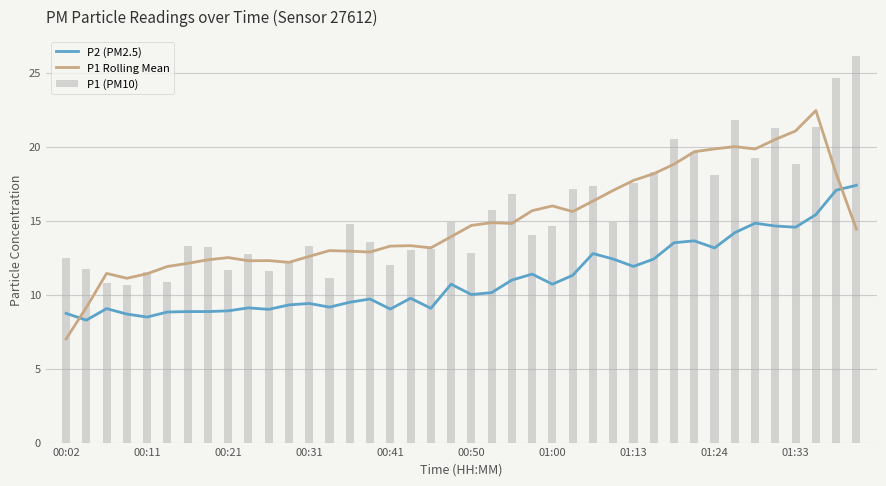

Is it true that P1 (PM10) equals 12.5 at 00:02?

True